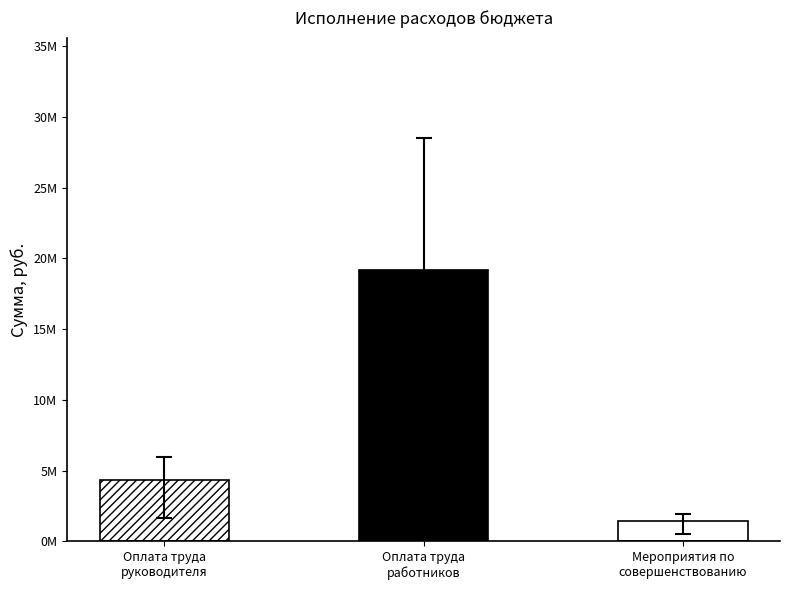

The value of Неисполненные назначения at Мероприятия по совершенствованию is 498774.8. True or false?

True